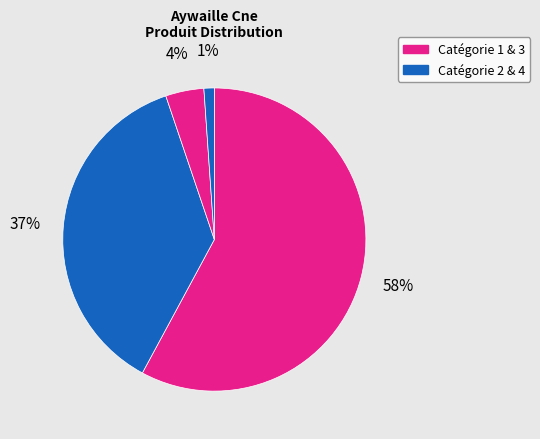

Count the number of slices in the pie.

4